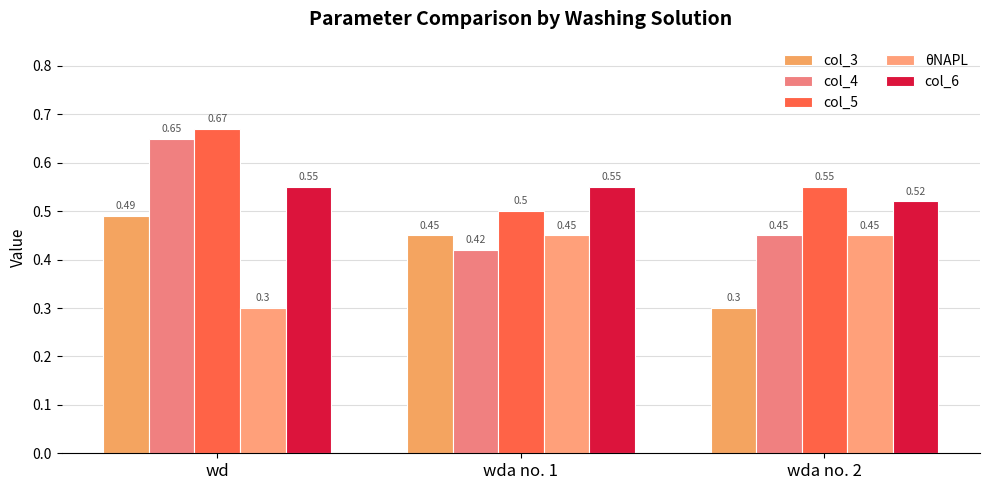

Is it true that θNAPL equals 0.5 at wd?

False